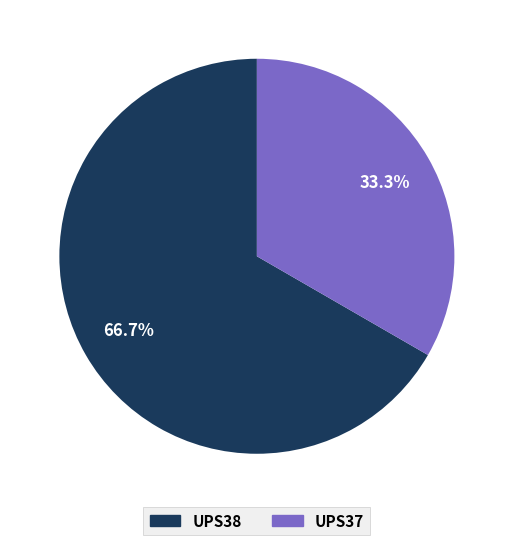

How many segments does this pie chart have?

2